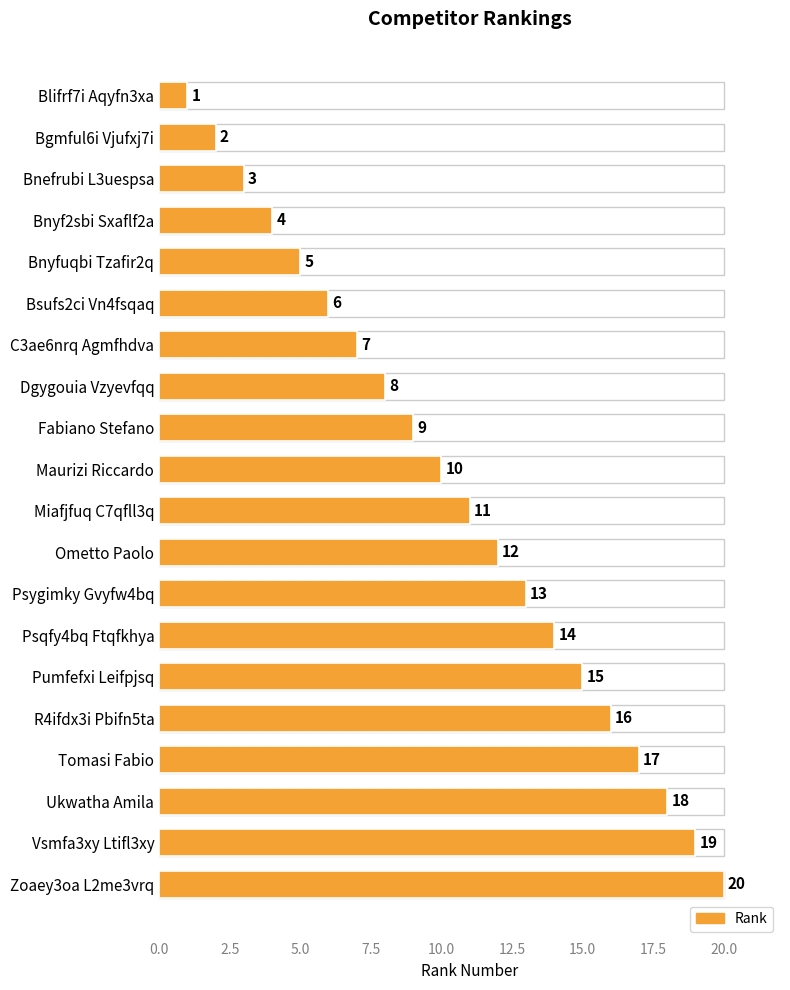

What is the label of the 7th bar from the top?

C3ae6nrq Agmfhdva